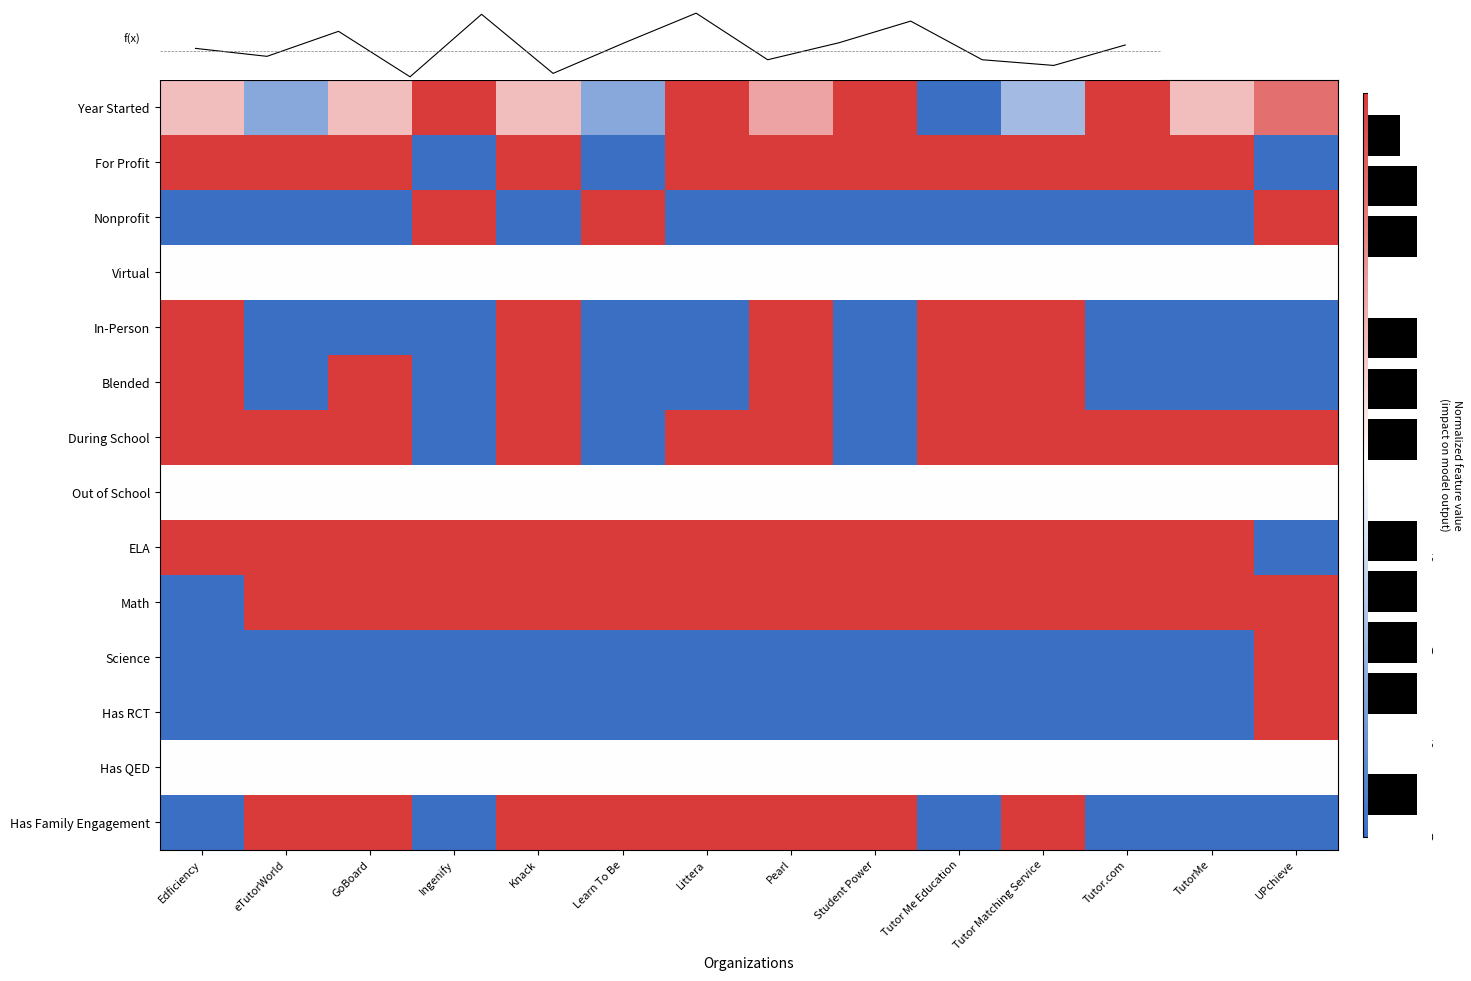

What is the difference between the maximum and minimum values in the Blended series?

2.0